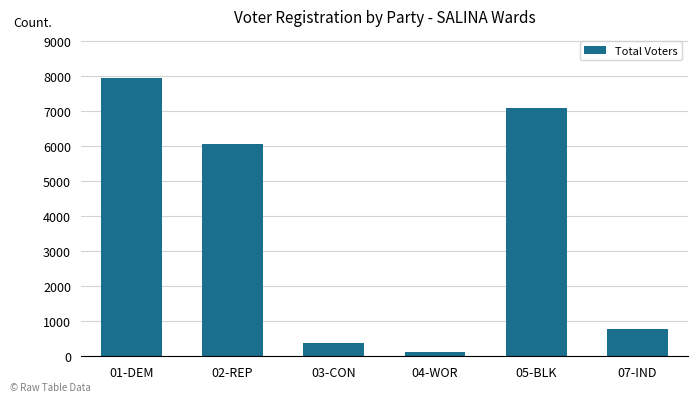

Rank the categories by value from highest to lowest.

01-DEM, 05-BLK, 02-REP, 07-IND, 03-CON, 04-WOR